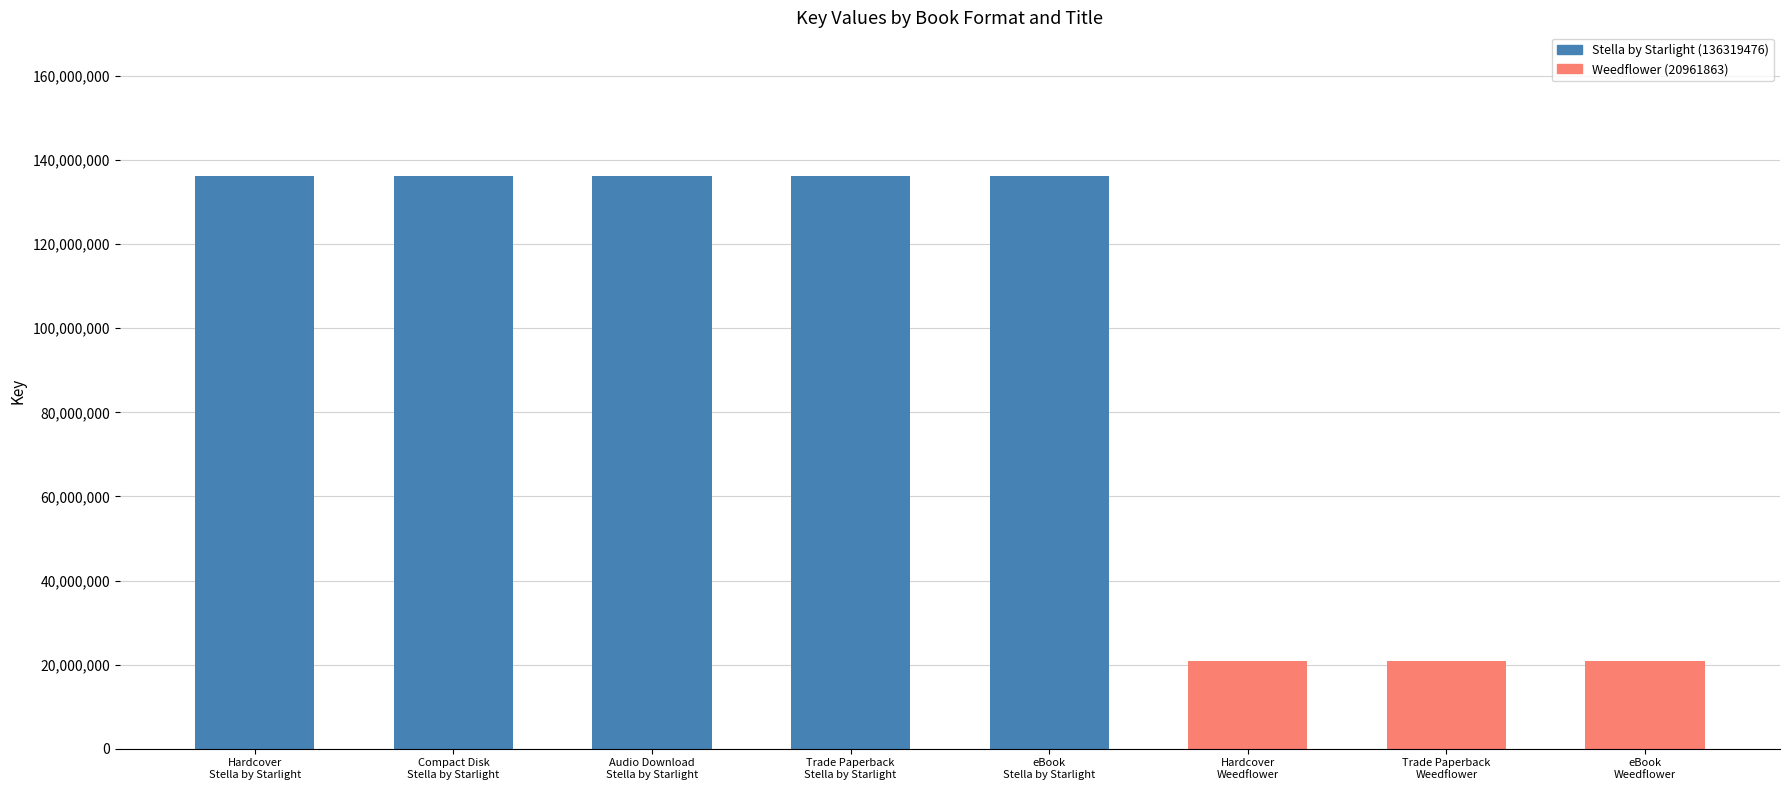

What is the difference between the second highest and second lowest values?

115357613